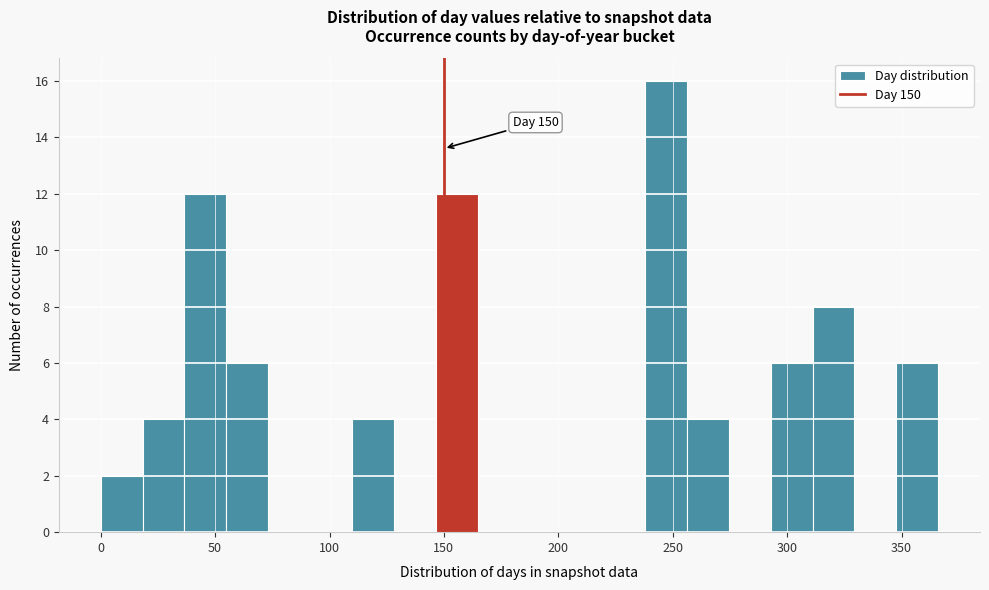

Around what value on the x-axis is the tallest bar? Give the approximate position of its centre, as read against the axis.

245